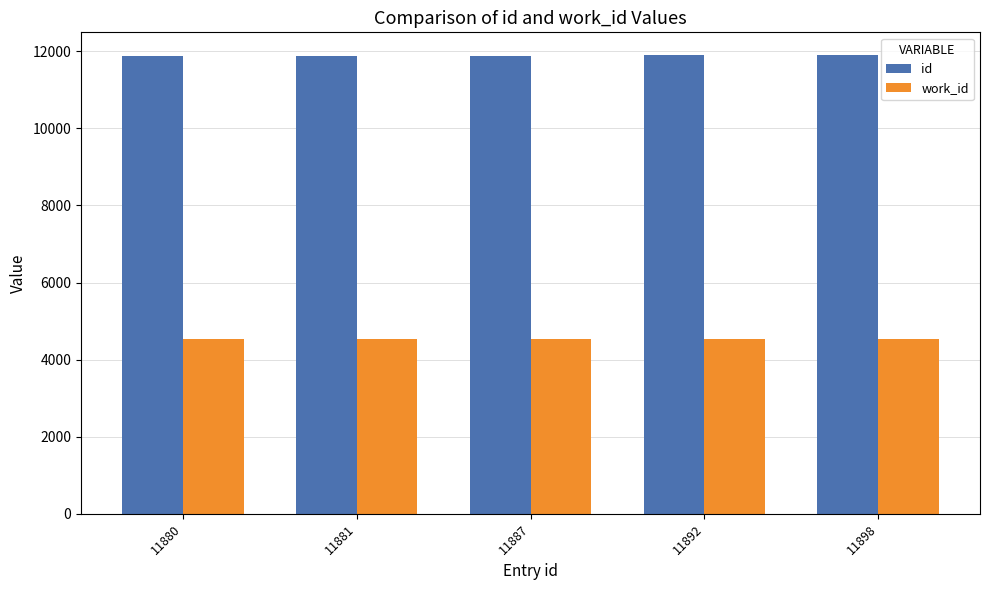

The value of work_id at 11881 is 2012. True or false?

False